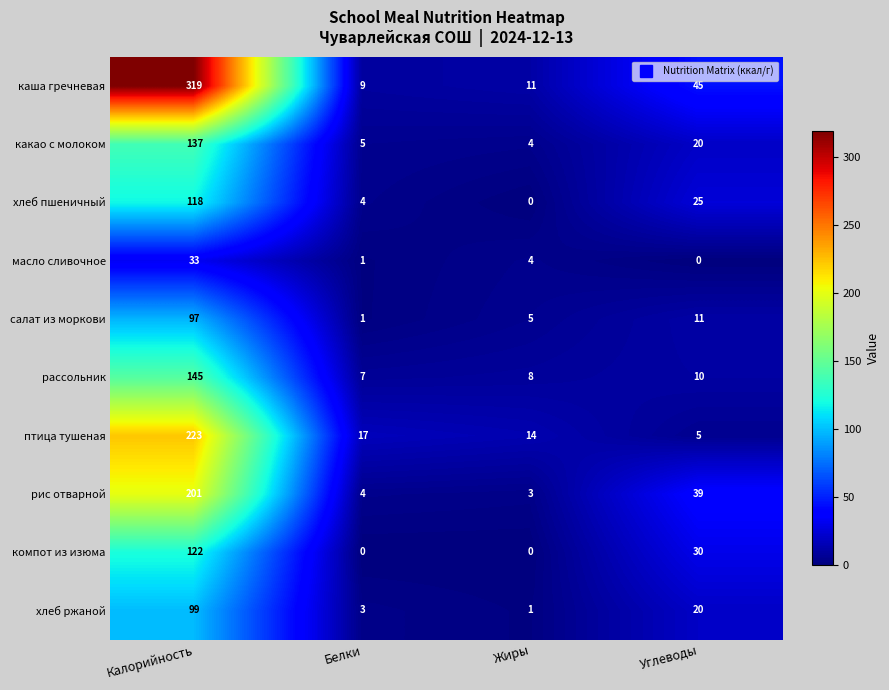

Rank the series by their maximum value, from highest to lowest.

каша гречневая, птица тушеная, рис отварной, рассольник, какао с молоком, компот из изюма, хлеб пшеничный, хлеб ржаной, салат из моркови, масло сливочное